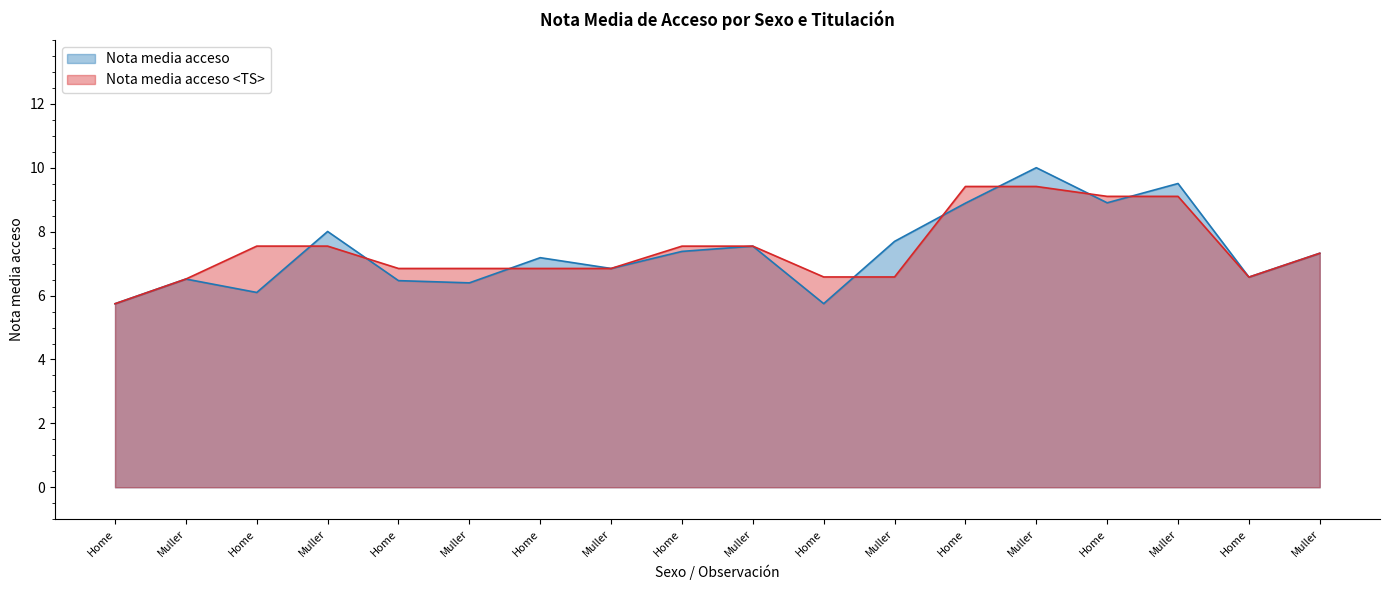

What is the minimum value shown in the chart?

5.7